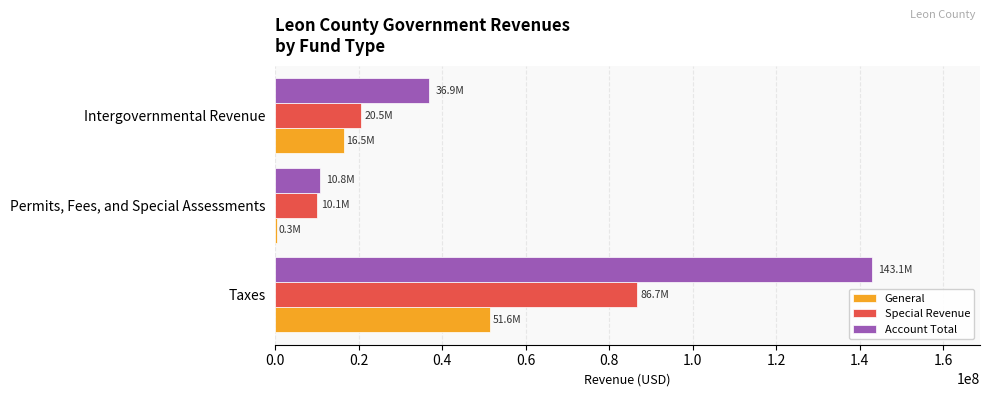

What is the greatest value displayed?

143109226